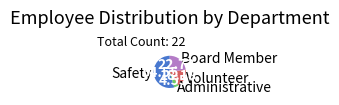

What is the largest slice in the pie chart?

Safety